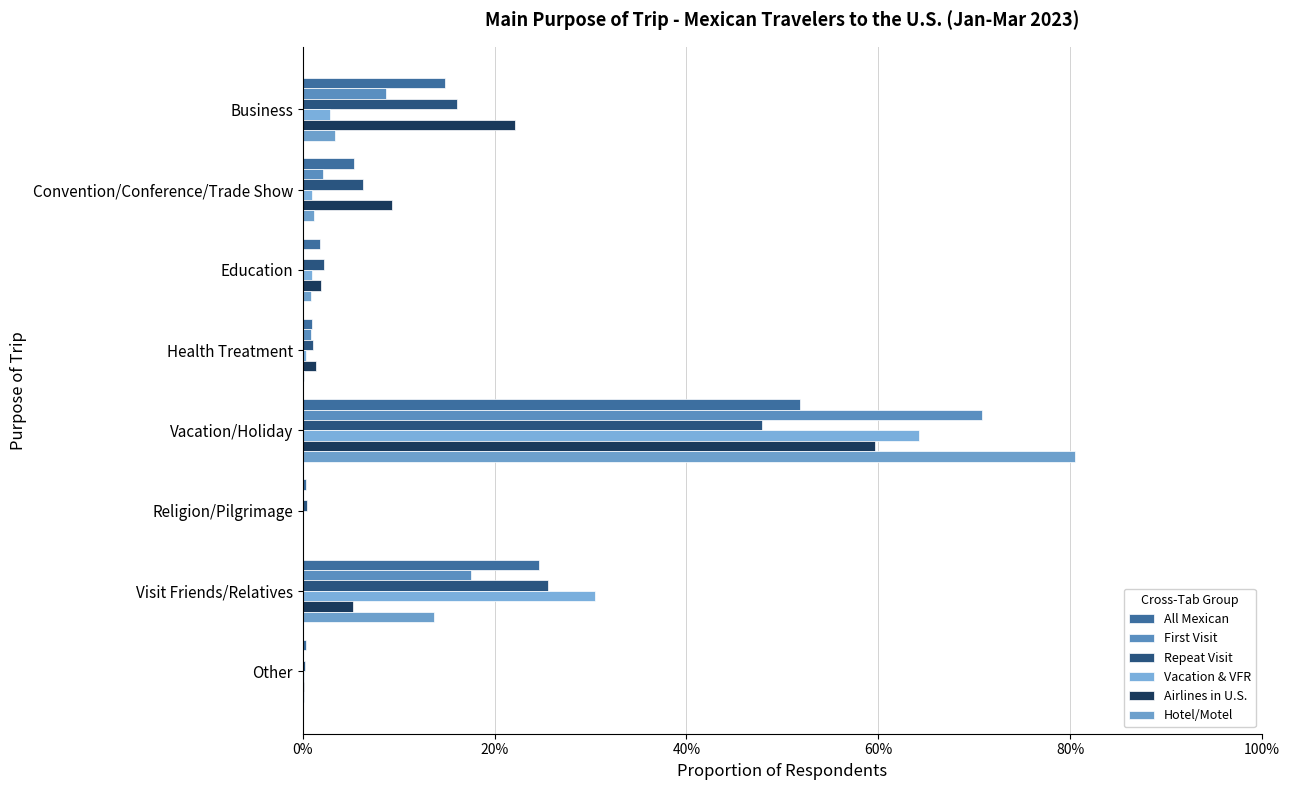

What is the difference between the maximum and second lowest values in the All Mexican series?

0.5